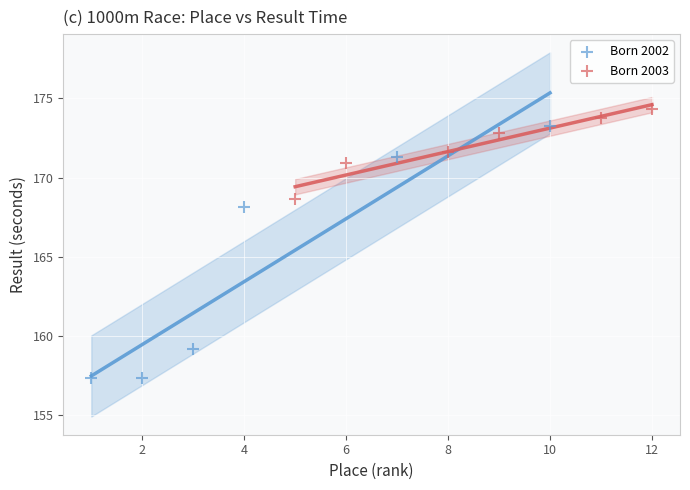

Which series has the largest Y range (max minus min)?

Born 2002